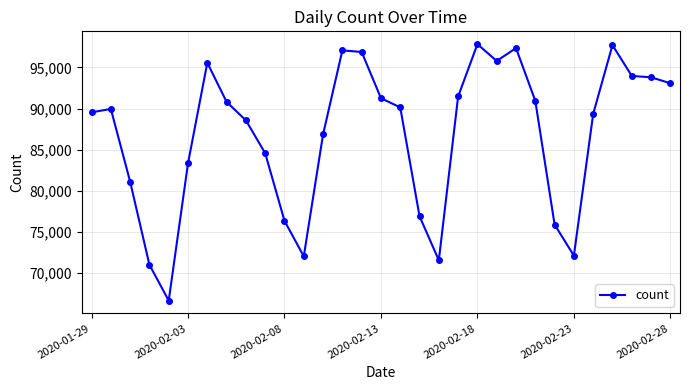

What is the value of the 9th point from the left?

88563